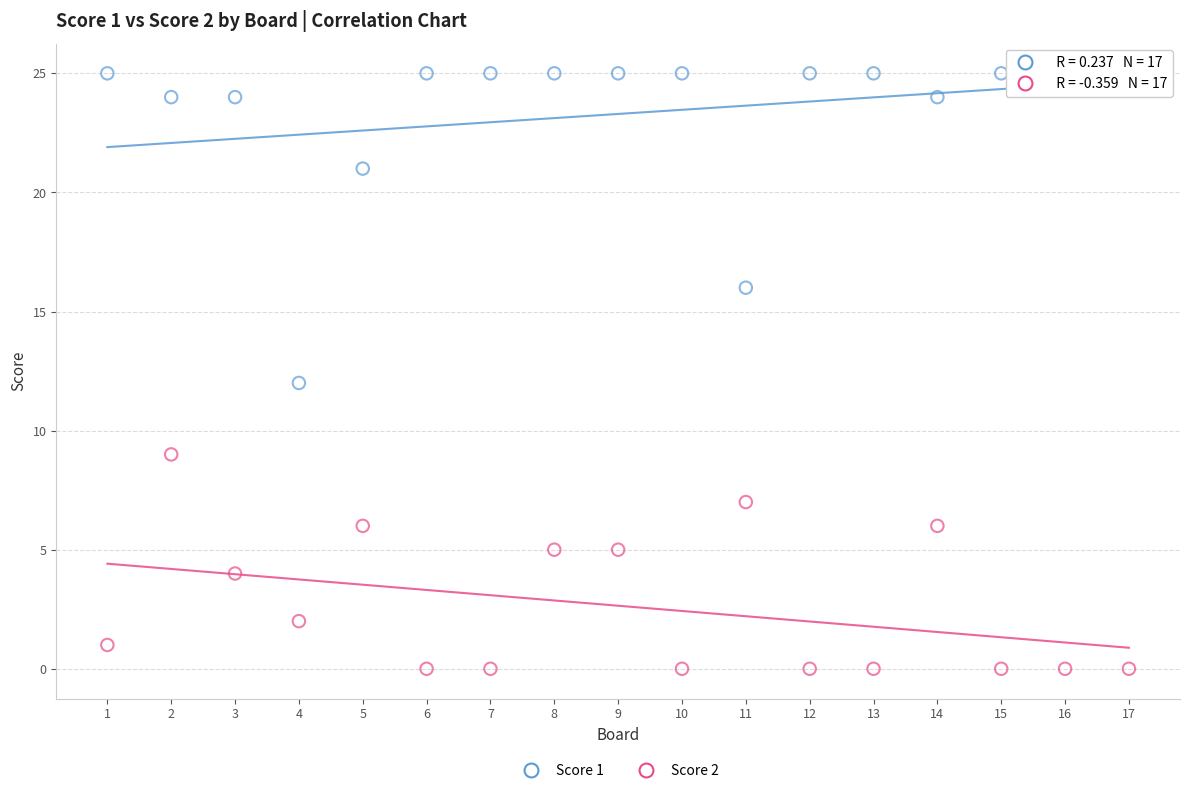

Which series has the widest spread of Y values?

Score 1